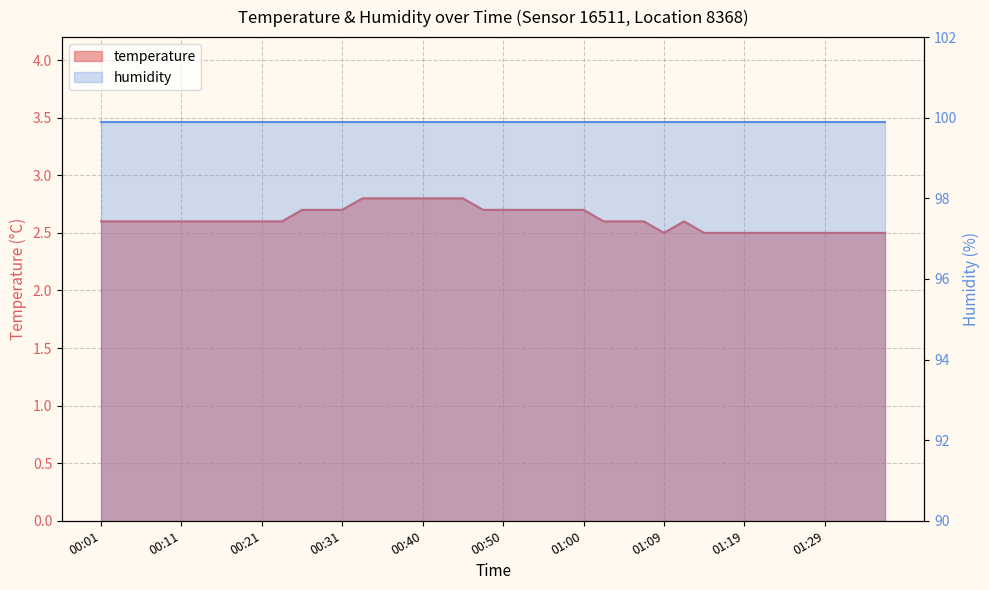

What position from the left is 01:36?

40